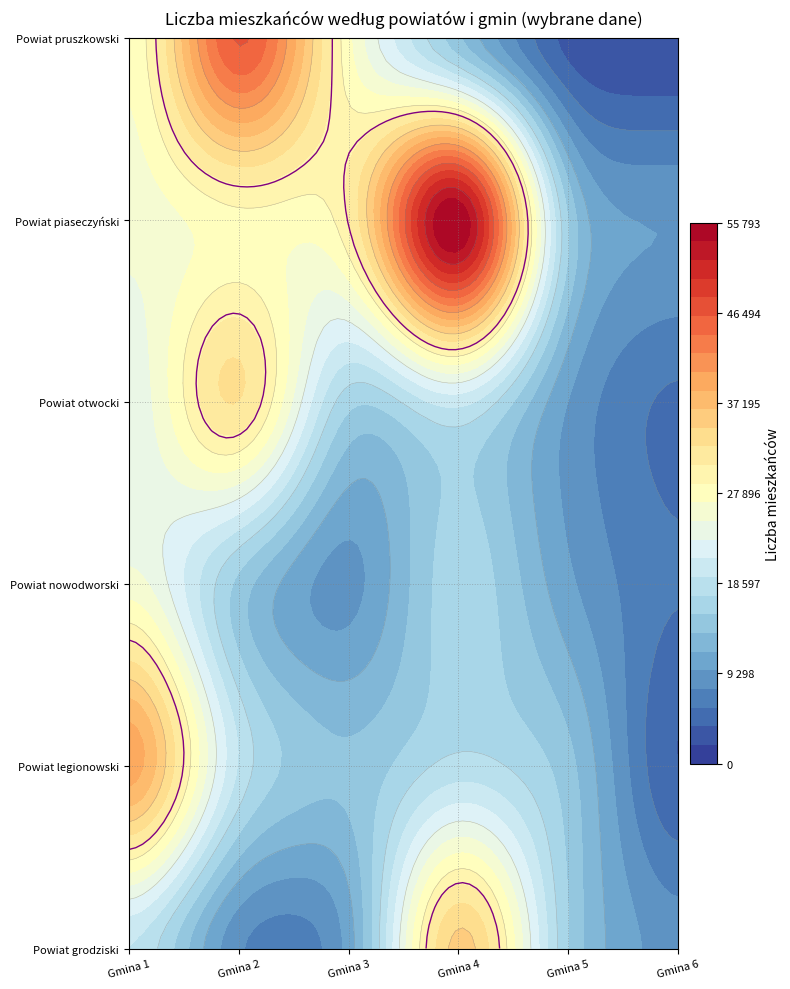

Which has a higher value, Gmina 2 or Gmina 4?

Gmina 4